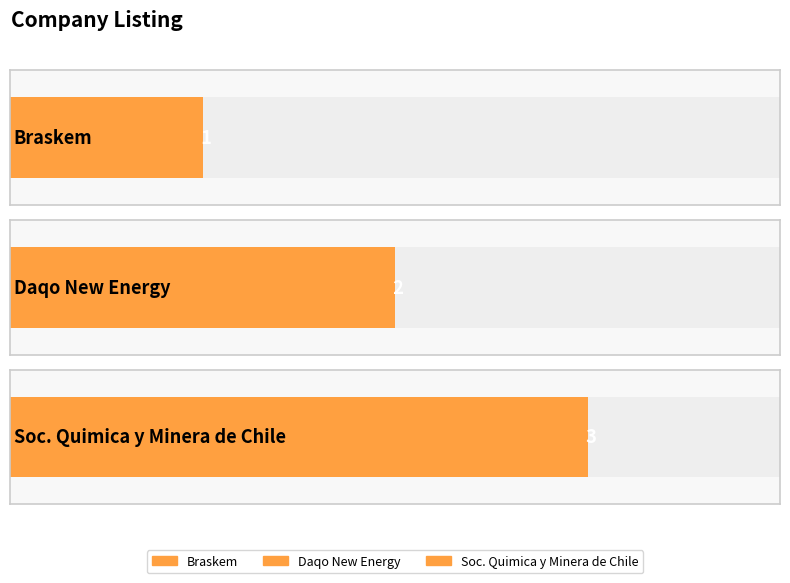

Is it true that the value at Braskem is 0?

False